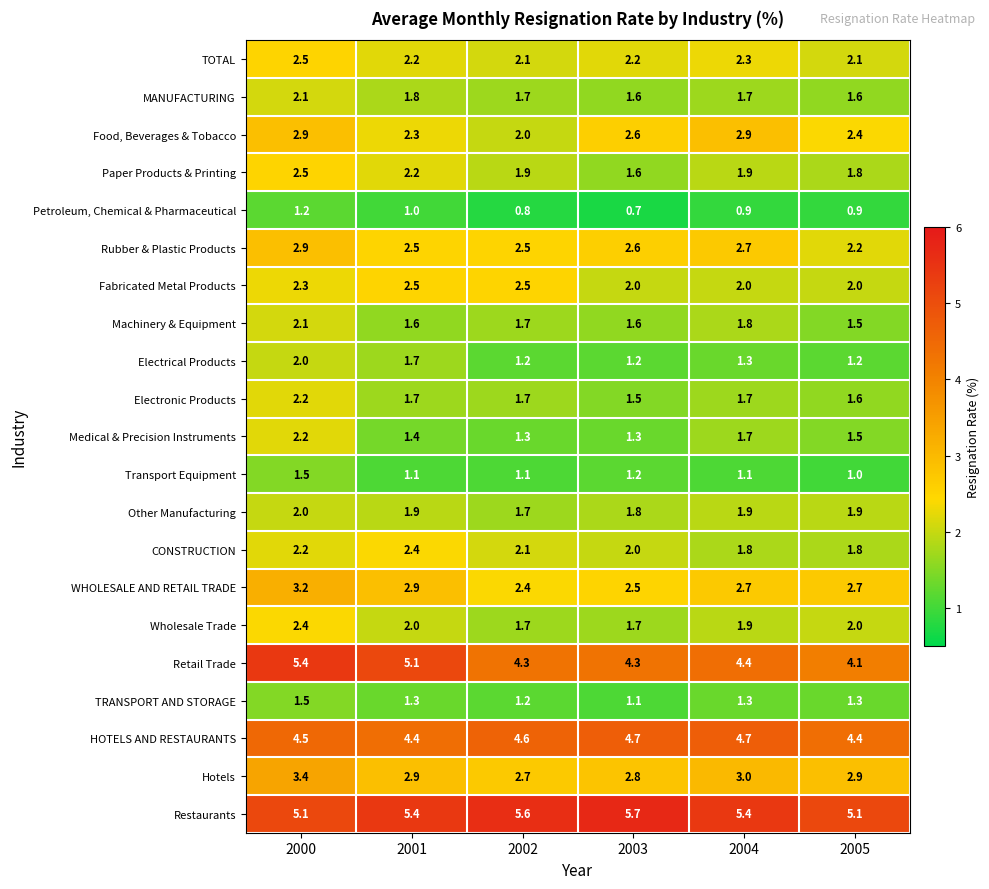

What is the smallest value displayed?

0.7